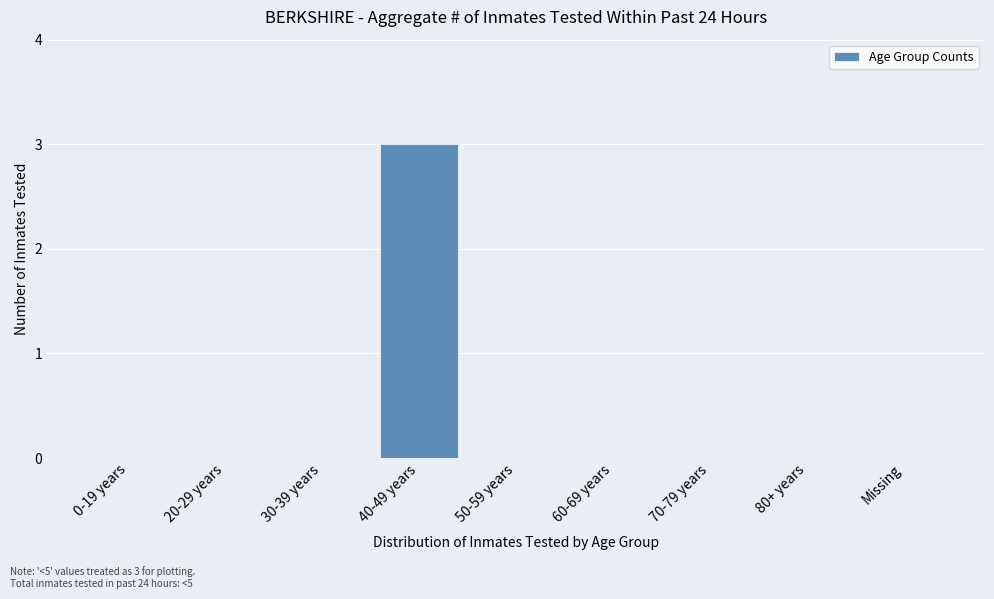

Reading left to right, list all the values displayed in this chart.

0-19 years=0	20-29 years=0	30-39 years=0	40-49 years=3	50-59 years=0	60-69 years=0	70-79 years=0	80+ years=0	Missing=0